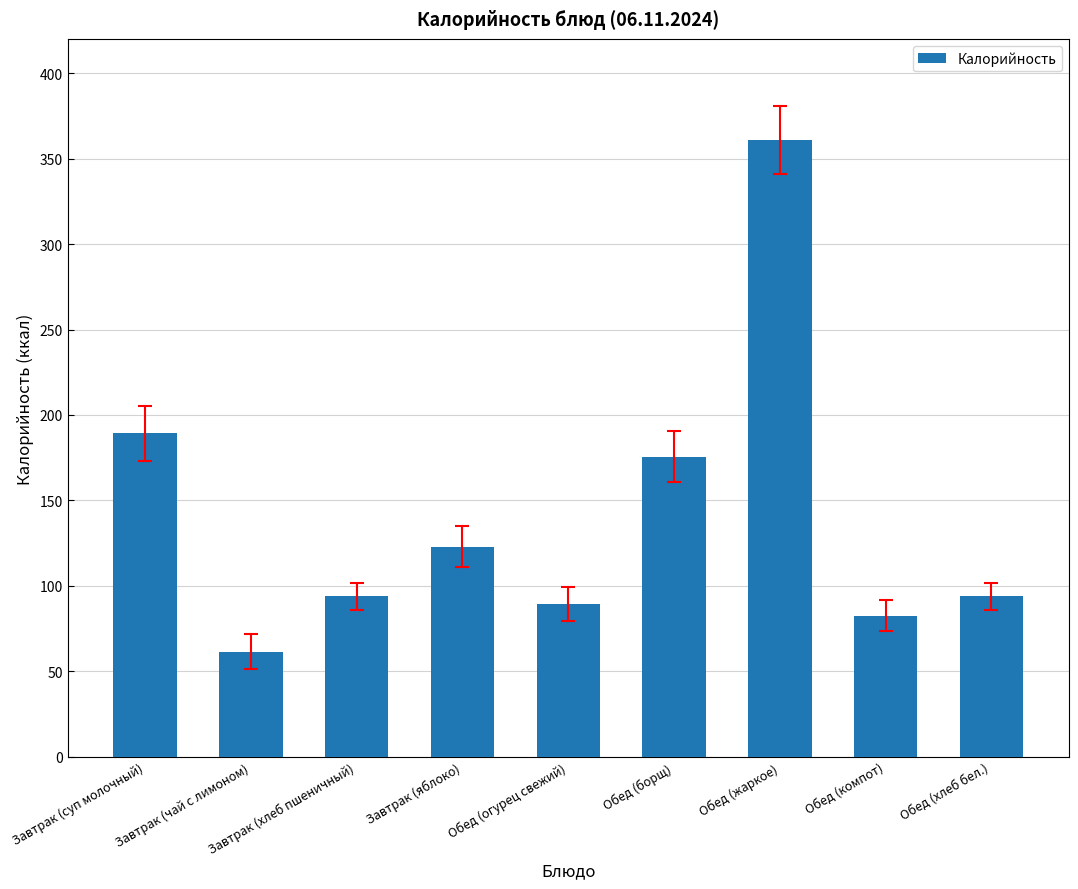

Which category has the lowest value across all series?

Завтрак (чай с лимоном)